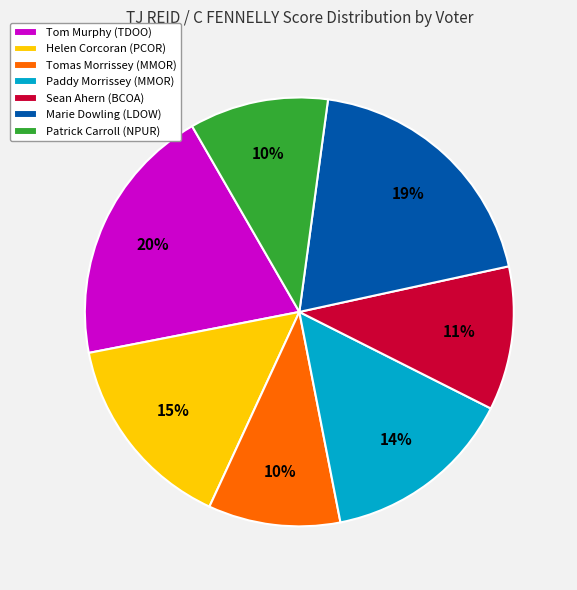

True or false: Sean Ahern (BCOA) accounts for 1% of the total.

False